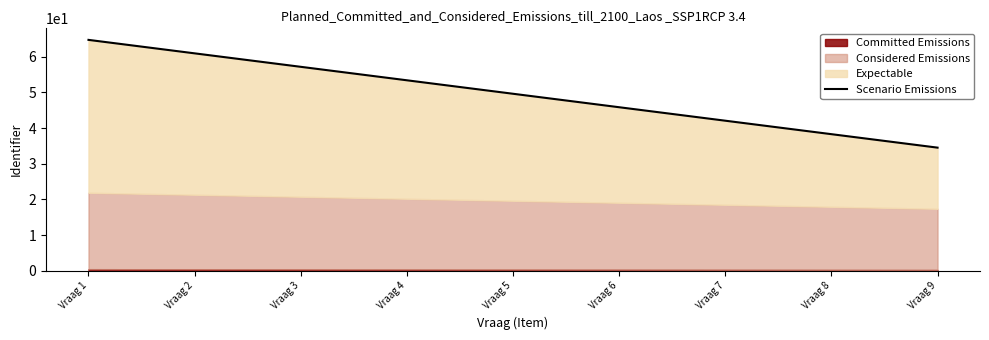

What is the greatest value displayed?

64.8